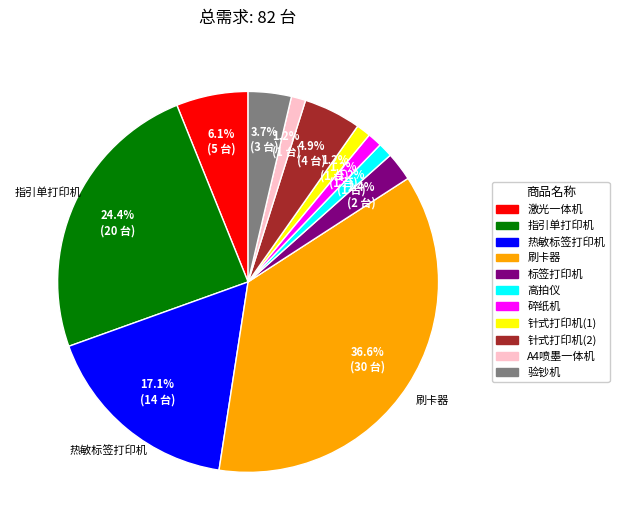

The 激光一体机 slice represents 6% of the pie. True or false?

True